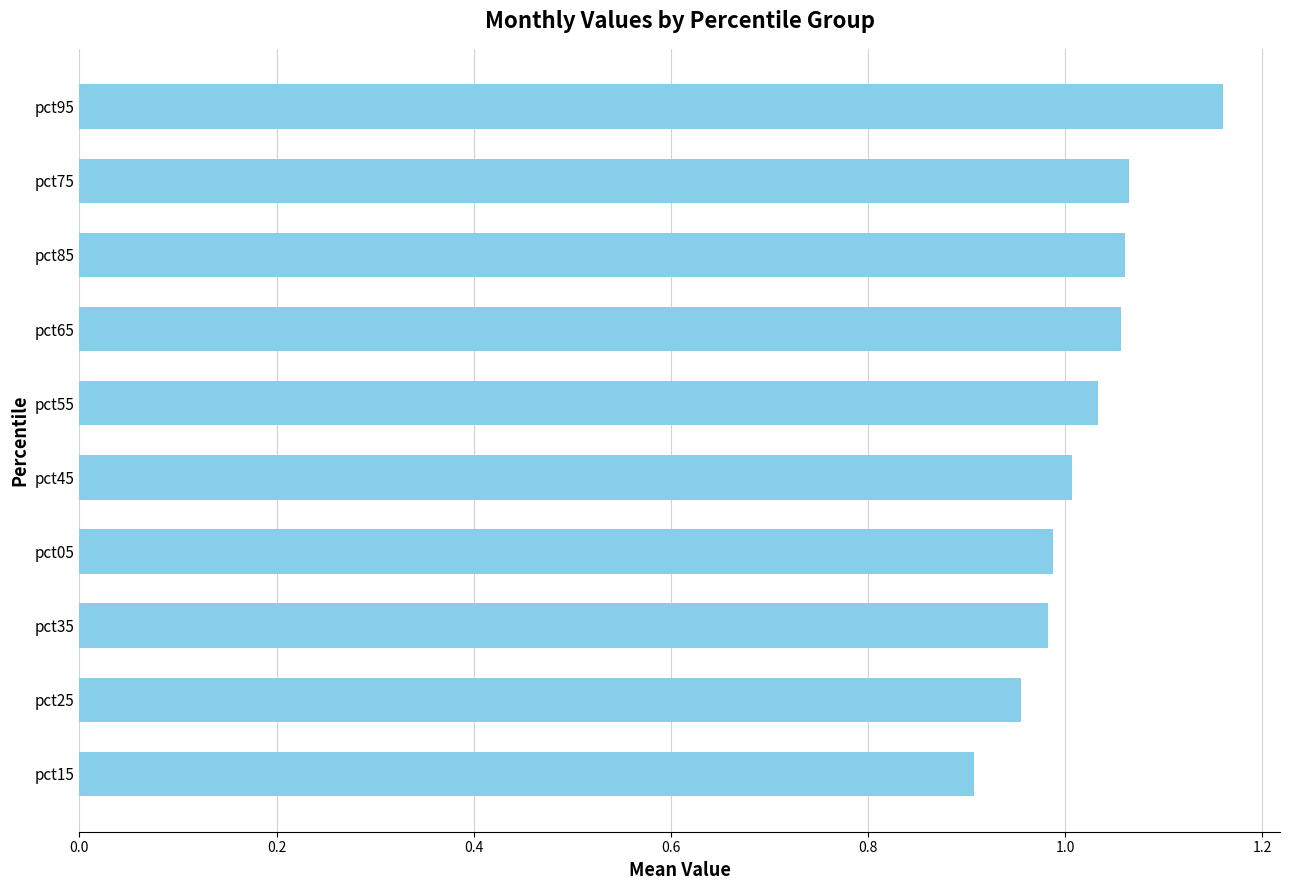

What is the change in value from pct25 to pct75?

+0.1